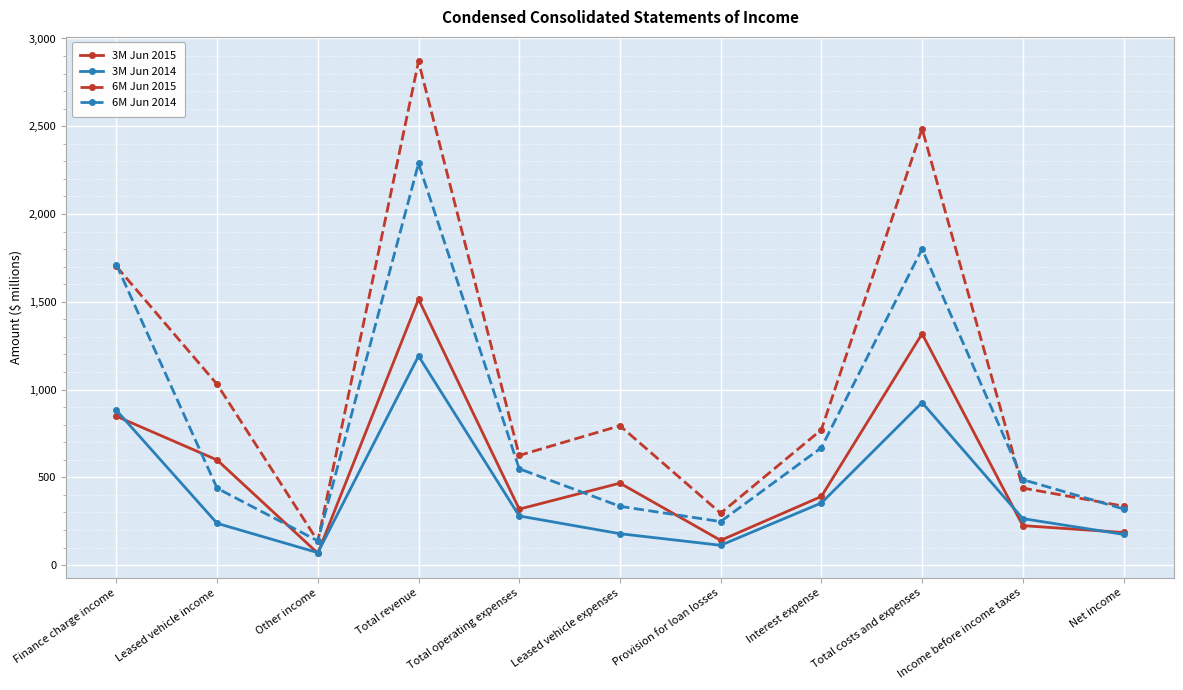

The 6M Jun 2014 series shows 1712 at Finance charge income. True or false?

True